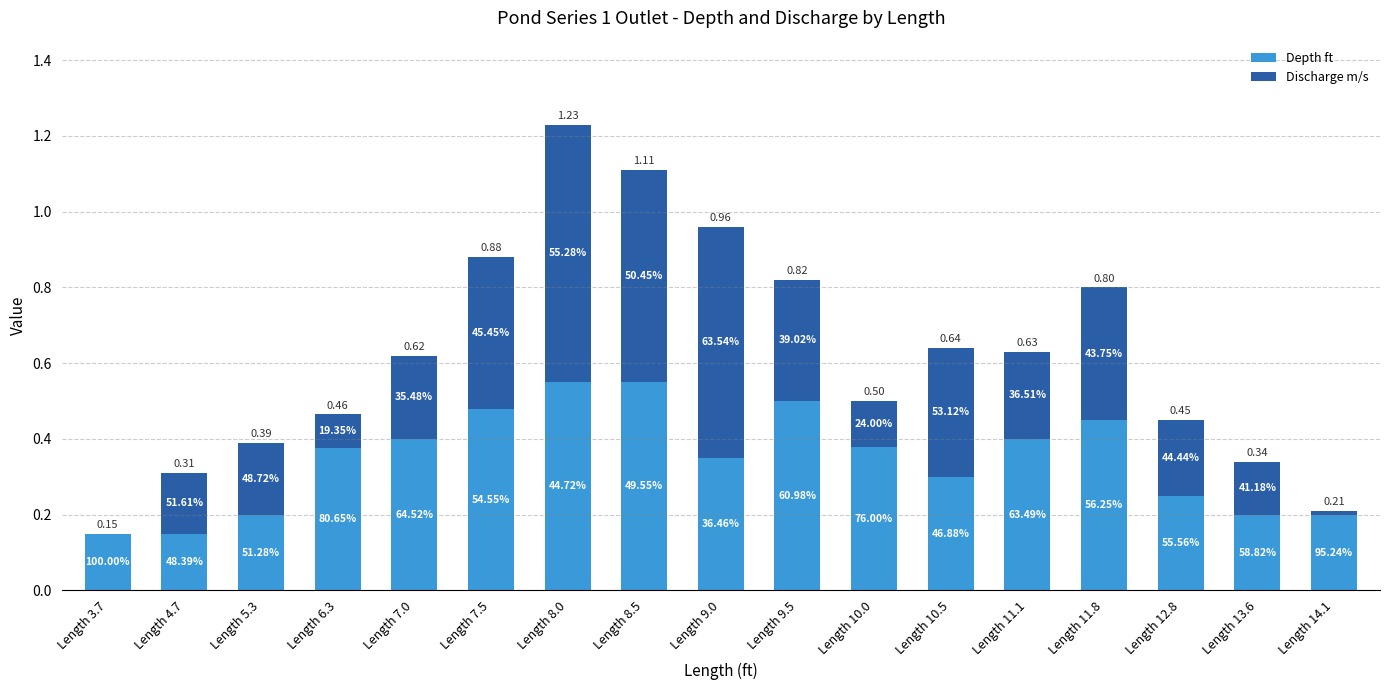

Between Length 8.0 and Length 11.8, which series saw the biggest shift?

Discharge m/s